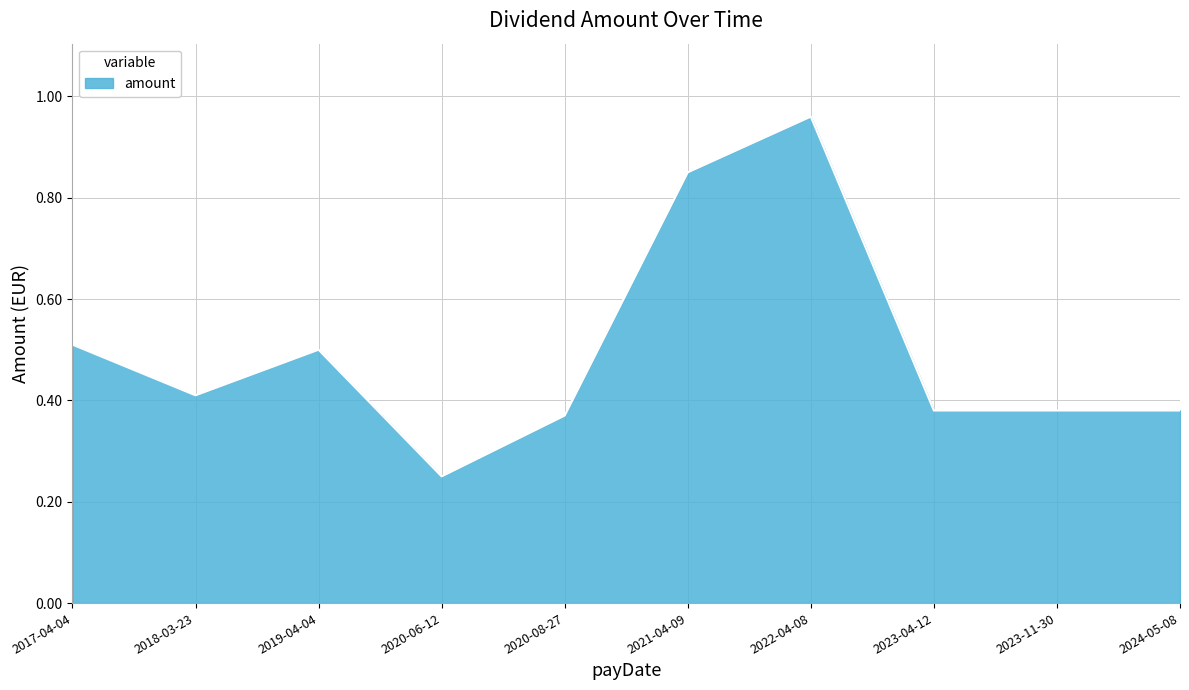

What position from the right is 2021-04-09?

5